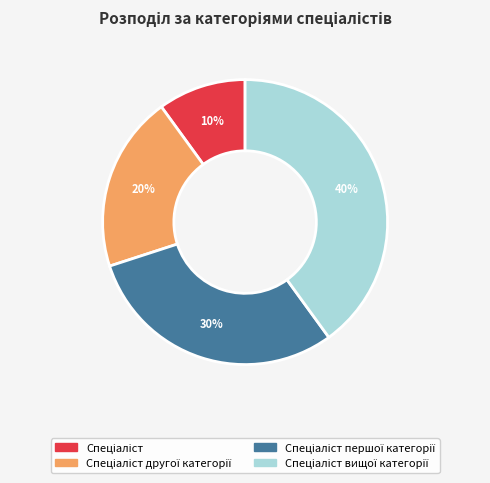

Does any single category account for the majority?

No